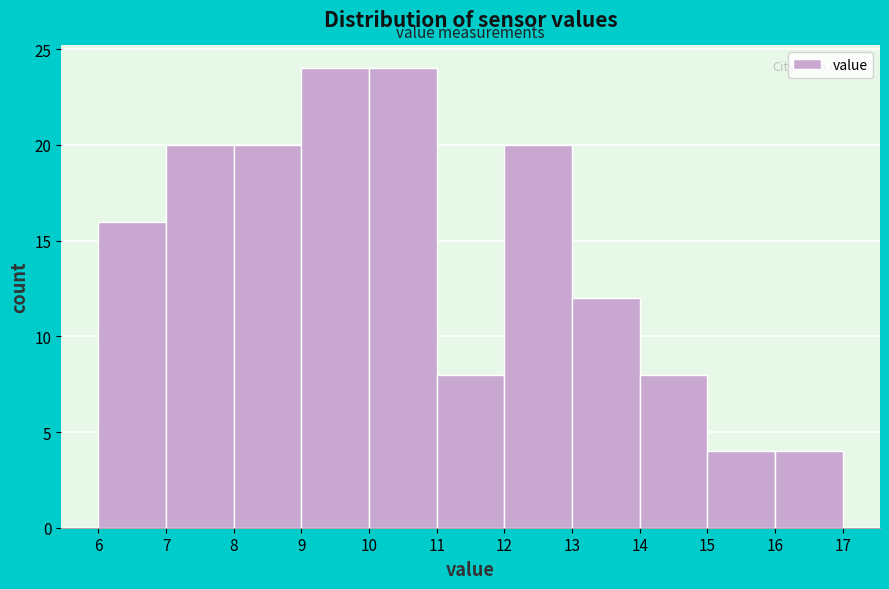

Reading left to right, transcribe this chart: for each bar, give the range it covers on the x-axis and its height. The values are not printed on the chart, so give them approximately, as read against the axis.

6 to 7: 16
7 to 8: 20
8 to 9: 20
9 to 10: 24
10 to 11: 24
11 to 12: 8
12 to 13: 20
13 to 14: 12
14 to 15: 8
15 to 16: 4
16 to 17: 4